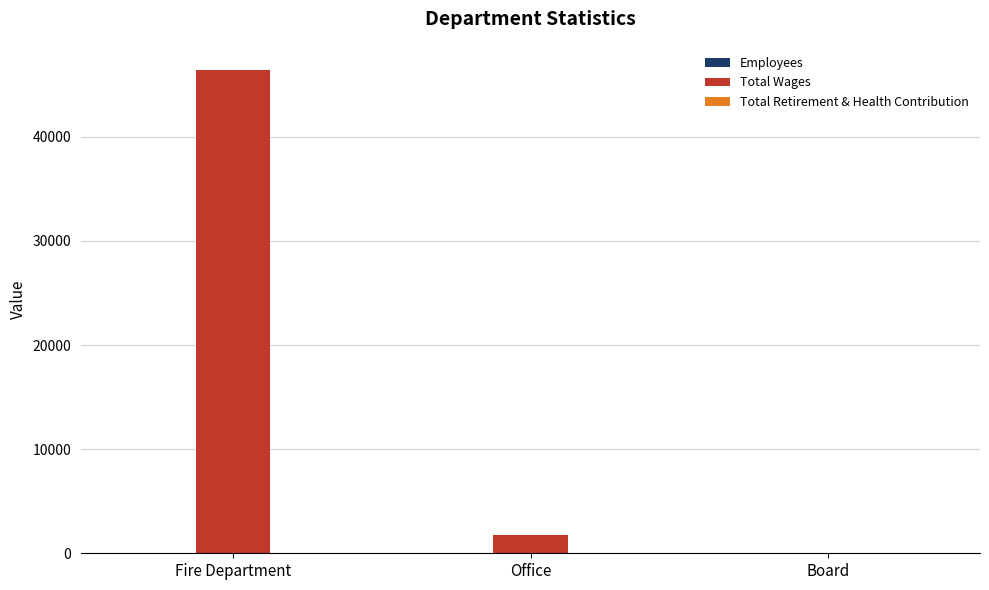

Which series has the largest total across all categories?

Total Wages